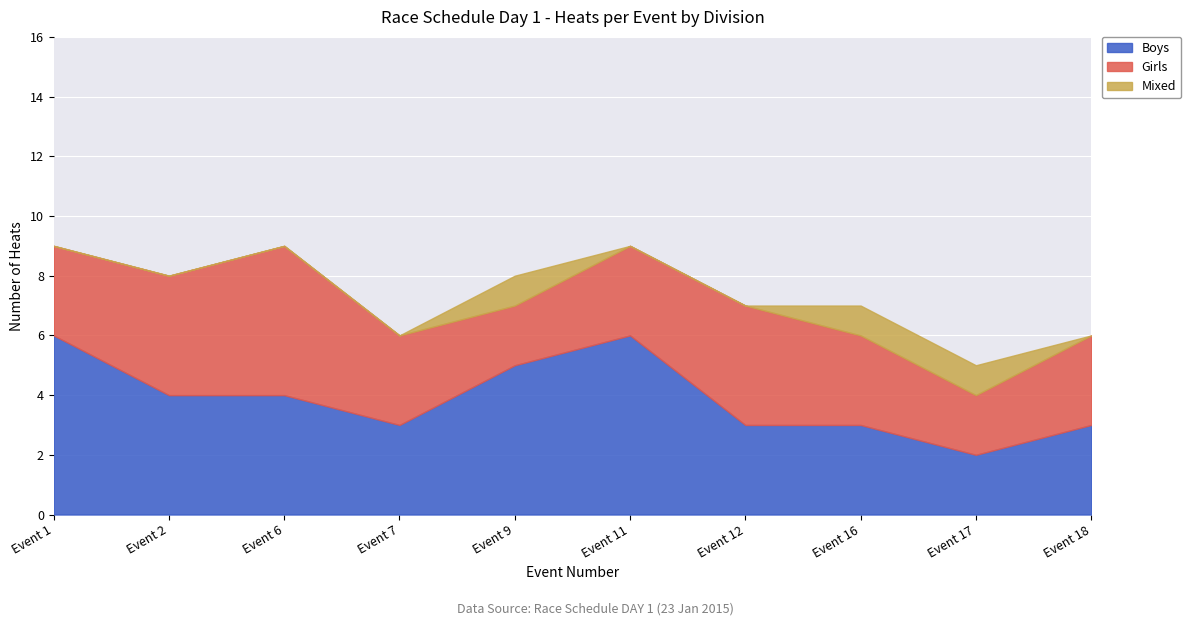

Reading left to right, extract all data points from this chart.

Boys: Event 1=6	Event 2=4	Event 6=4	Event 7=3	Event 9=5	Event 11=6	Event 12=3	Event 16=3	Event 17=2	Event 18=3
Girls: Event 1=3	Event 2=4	Event 6=5	Event 7=3	Event 9=2	Event 11=3	Event 12=4	Event 16=3	Event 17=2	Event 18=3
Mixed: Event 1=0	Event 2=0	Event 6=0	Event 7=0	Event 9=1	Event 11=0	Event 12=0	Event 16=1	Event 17=1	Event 18=0